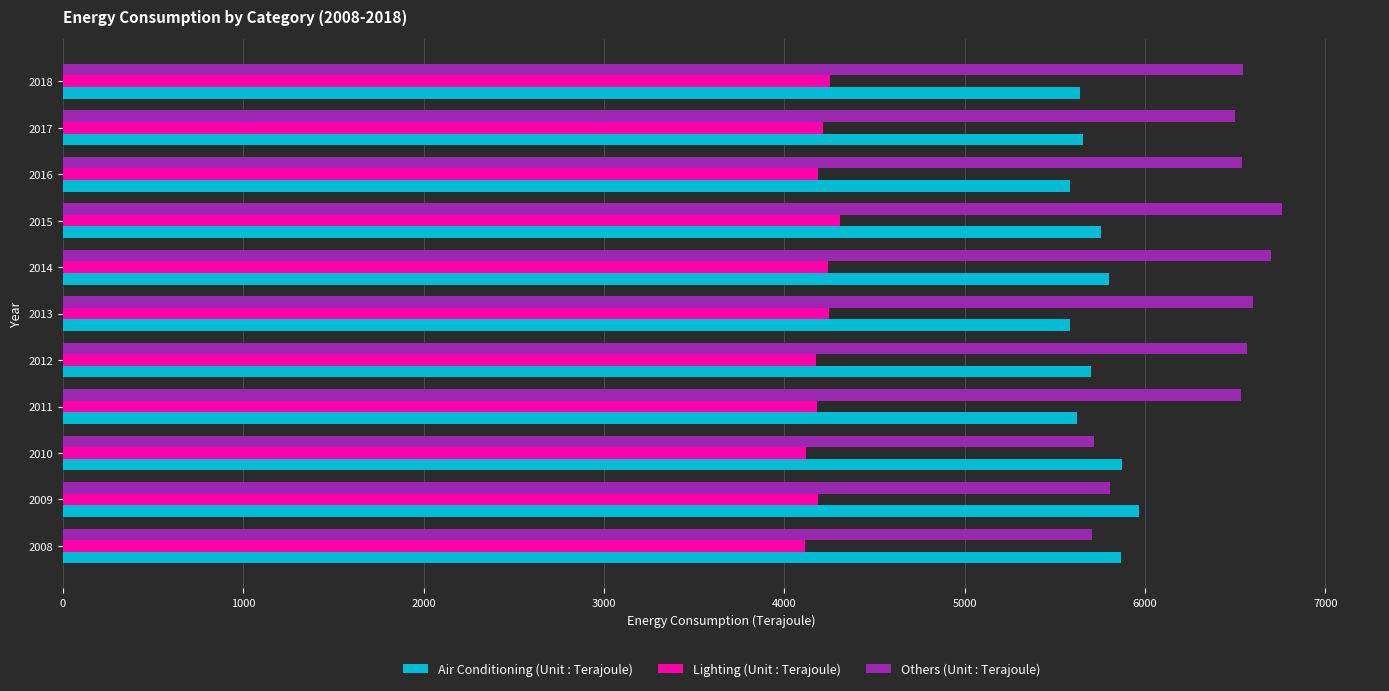

Is it true that Others (Unit : Terajoule) equals 6535 at 2016?

True